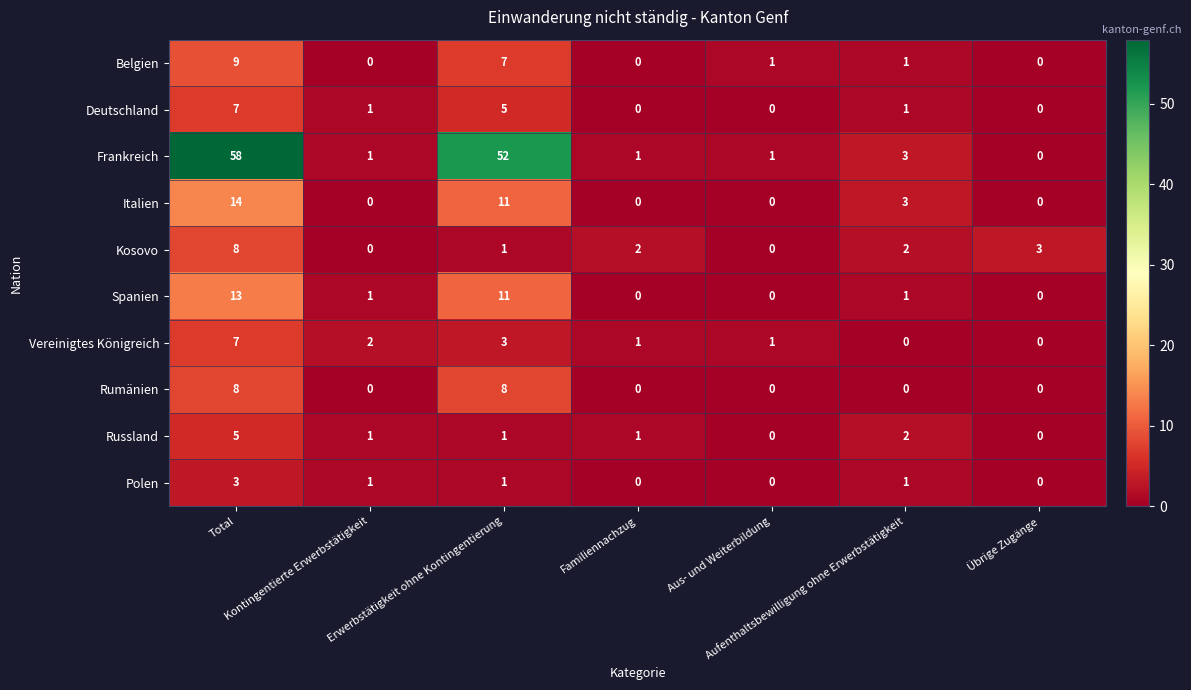

What is the greatest value displayed?

58